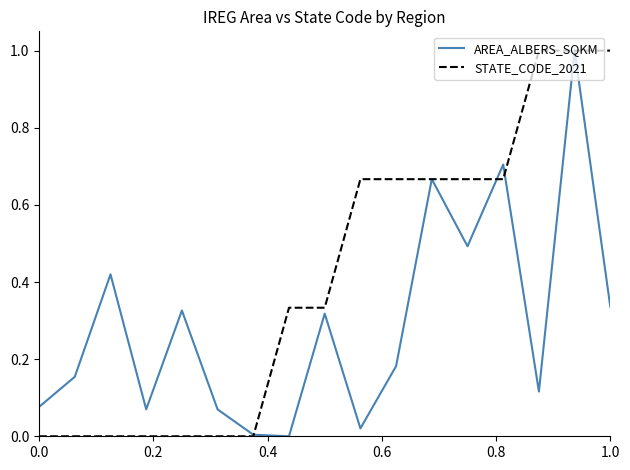

List the series in order of their overall mean, highest first.

STATE_CODE_2021, AREA_ALBERS_SQKM